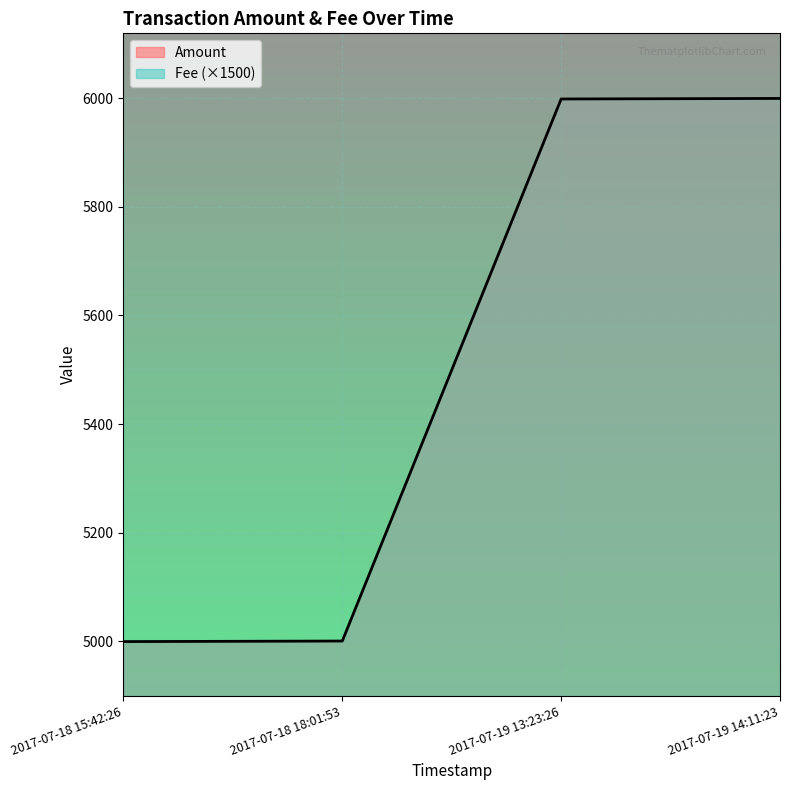

What is the approximate value at 2017-07-19 13:23:26, to the nearest 50?

6000